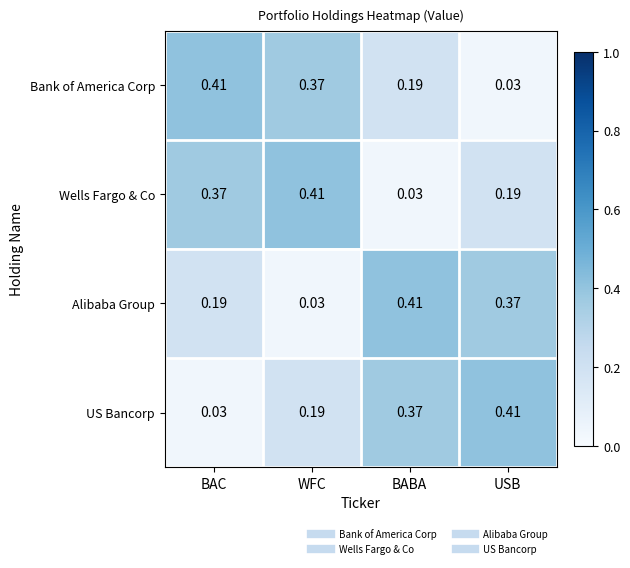

Where is US Bancorp nearest to the value 0?

BAC